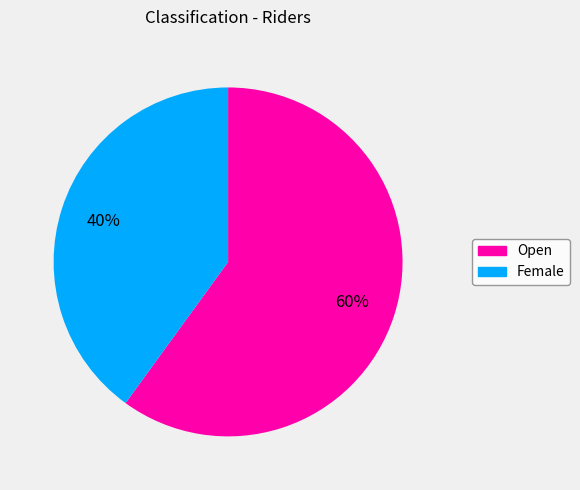

Is the sum of Open and Female greater than half?

Yes